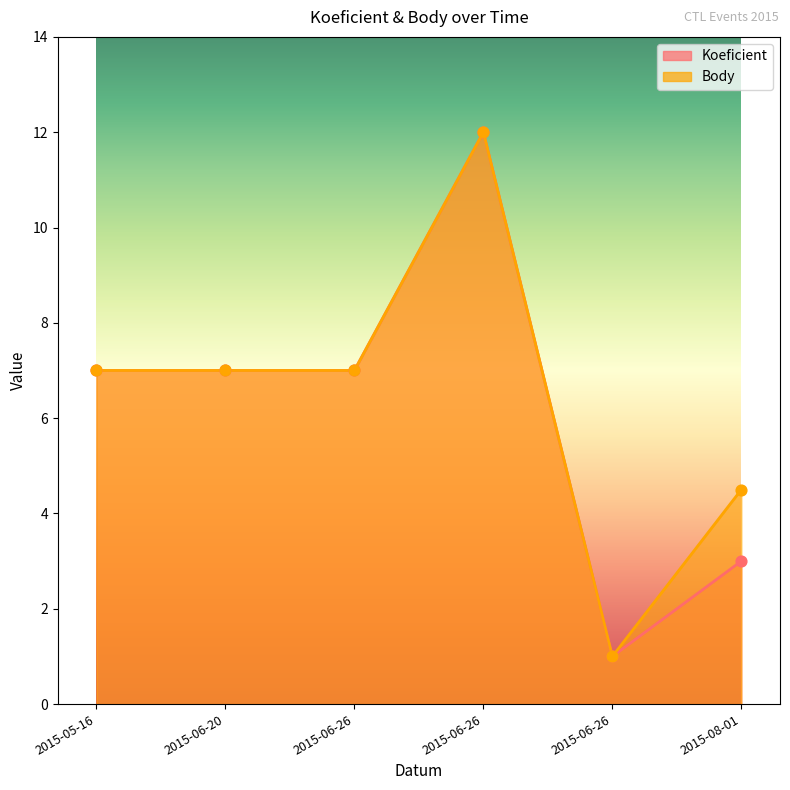

Which series reaches the minimum Y coordinate?

Koeficient